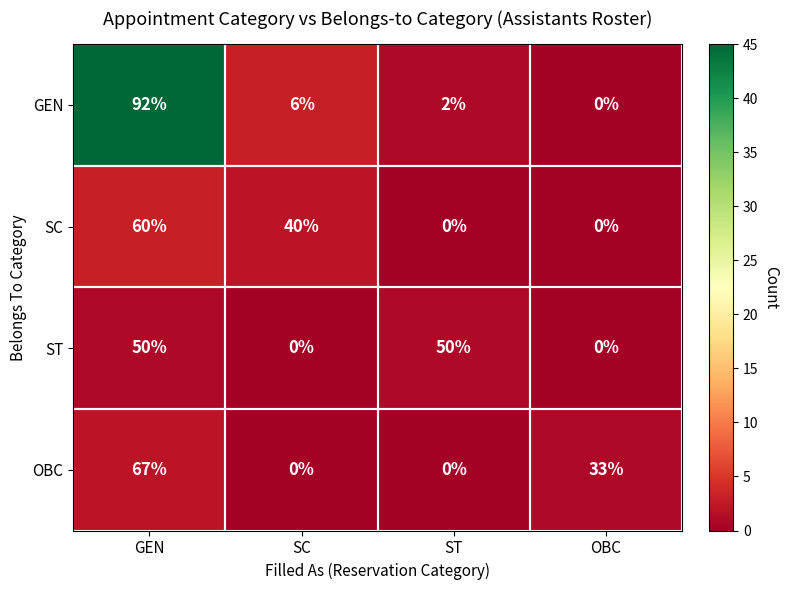

At which category is the sum across all series the highest?

GEN